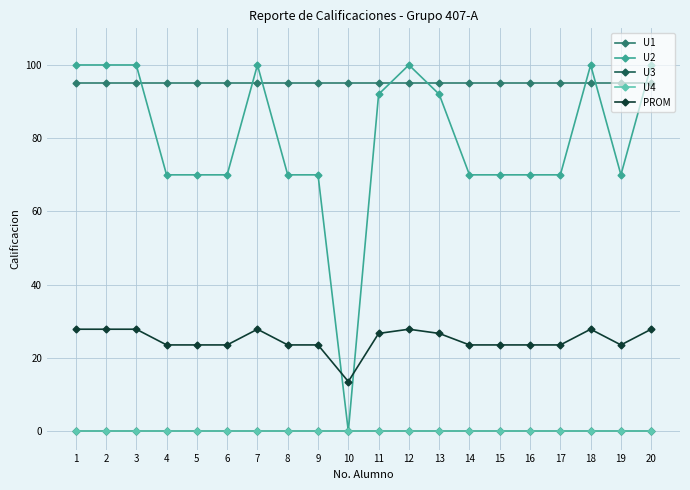

Reading left to right, what are all the values shown in this chart?

U1: 95.0	95.0	95.0	95.0	95.0	95.0	95.0	95.0	95.0	95.0	95.0	95.0	95.0	95.0	95.0	95.0	95.0	95.0	95.0	95.0
U2: 100.0	100.0	100.0	70.0	70.0	70.0	100.0	70.0	70.0	0.0	92.0	100.0	92.0	70.0	70.0	70.0	70.0	100.0	70.0	100.0
U3: 0.0	0.0	0.0	0.0	0.0	0.0	0.0	0.0	0.0	0.0	0.0	0.0	0.0	0.0	0.0	0.0	0.0	0.0	0.0	0.0
U4: 0.0	0.0	0.0	0.0	0.0	0.0	0.0	0.0	0.0	0.0	0.0	0.0	0.0	0.0	0.0	0.0	0.0	0.0	0.0	0.0
PROM: 27.9	27.9	27.9	23.6	23.6	23.6	27.9	23.6	23.6	13.6	26.7	27.9	26.7	23.6	23.6	23.6	23.6	27.9	23.6	27.9